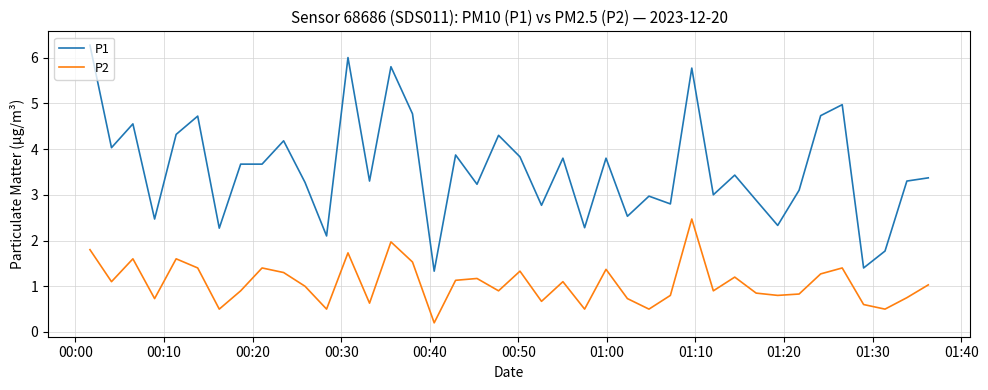

Which series has the widest spread of values?

P1